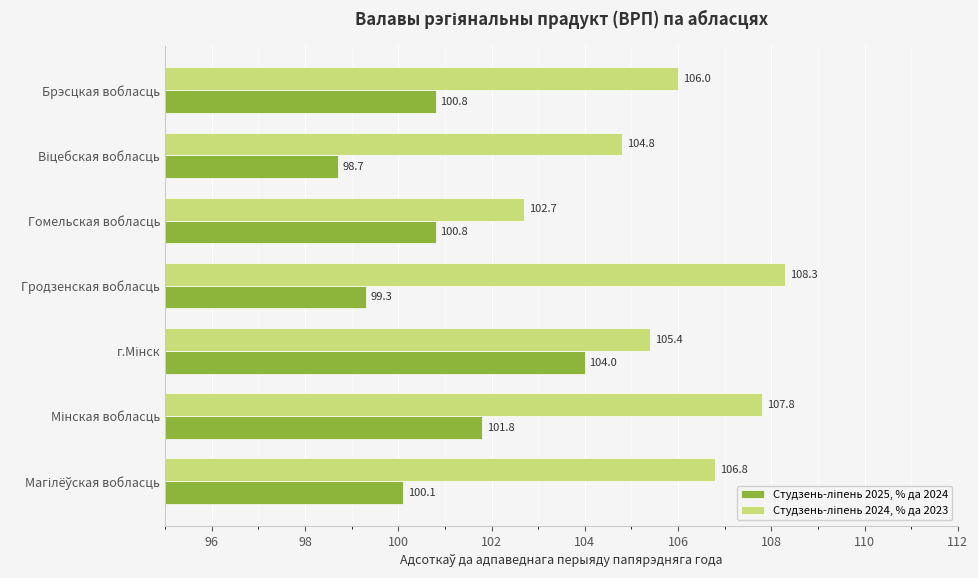

Count the number of categories in the chart.

7